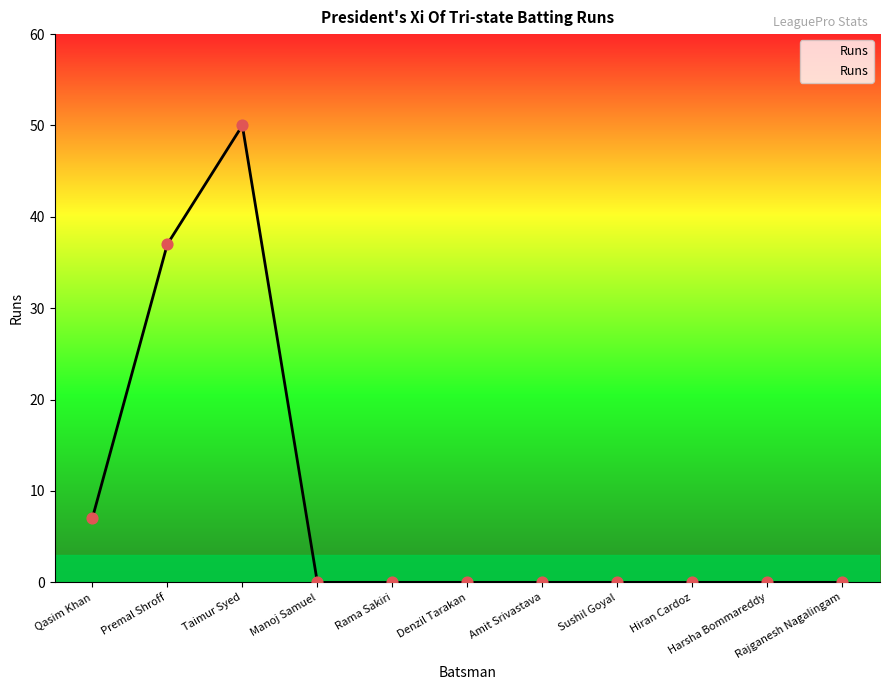

What is the change in value from Premal Shroff to Manoj Samuel?

-37